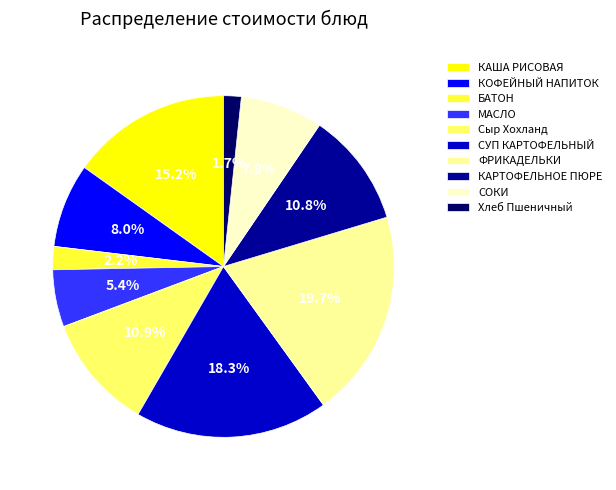

Which slice is the smallest?

Хлеб Пшеничный